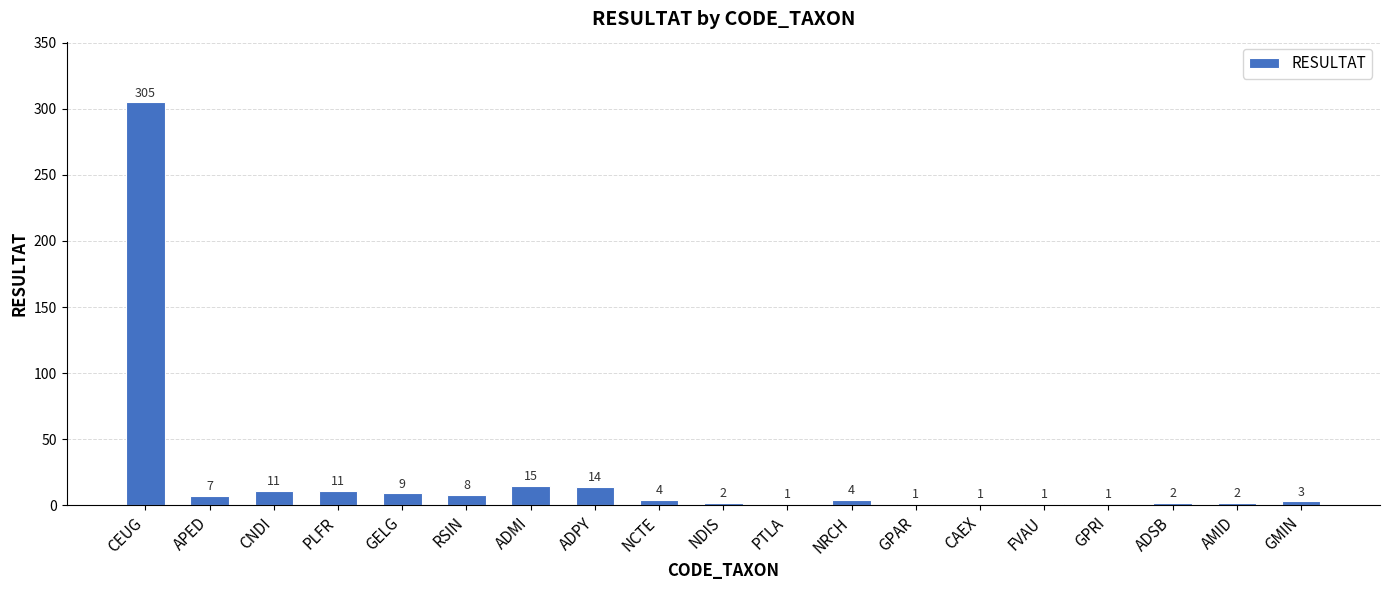

What is the sum of all values?

402